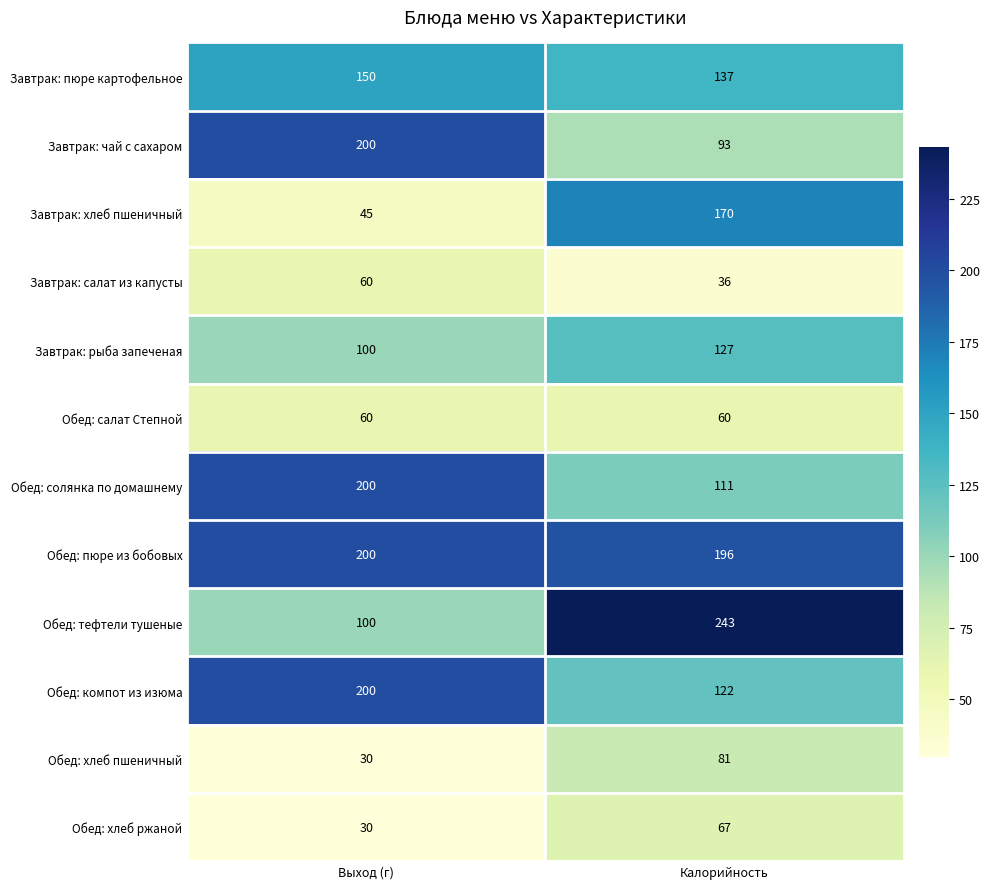

What is the difference between the Обед: хлеб пшеничный values at Калорийность and Выход (г)?

51